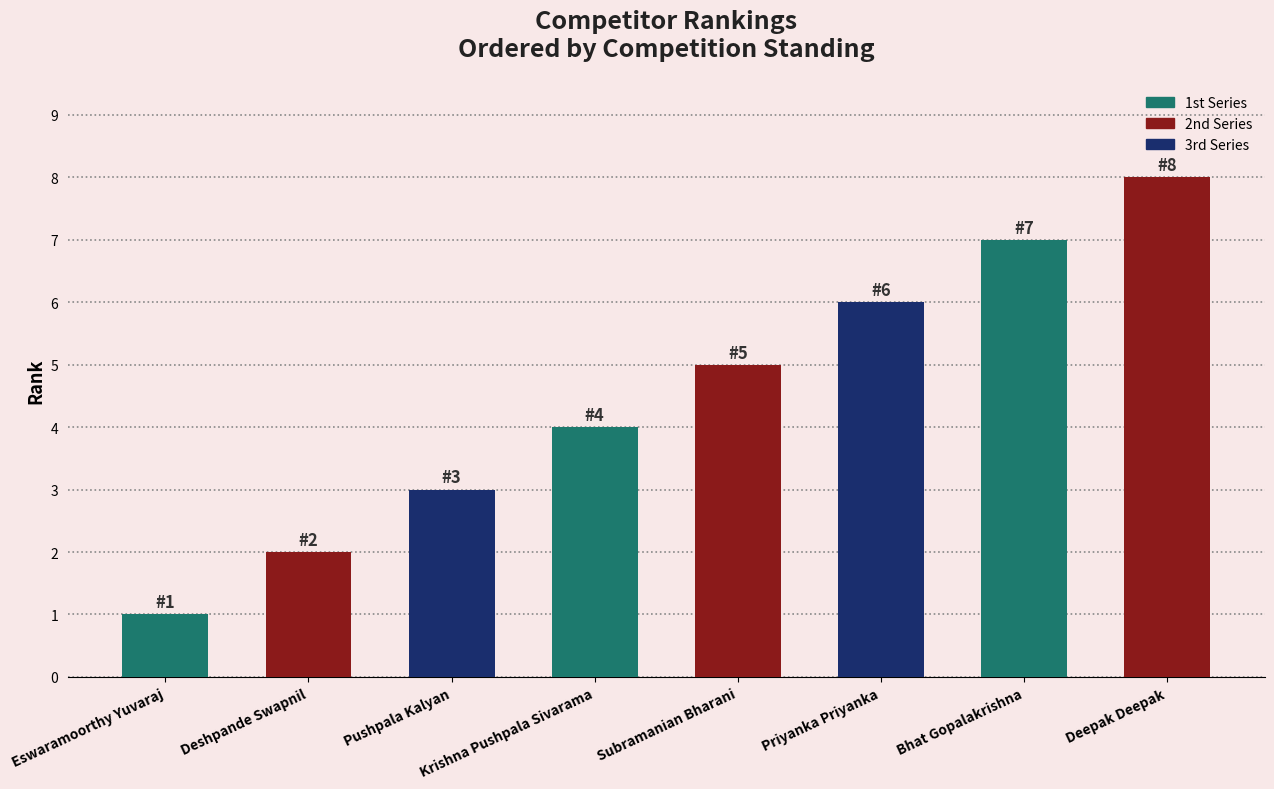

What is the minimum value shown in the chart?

1